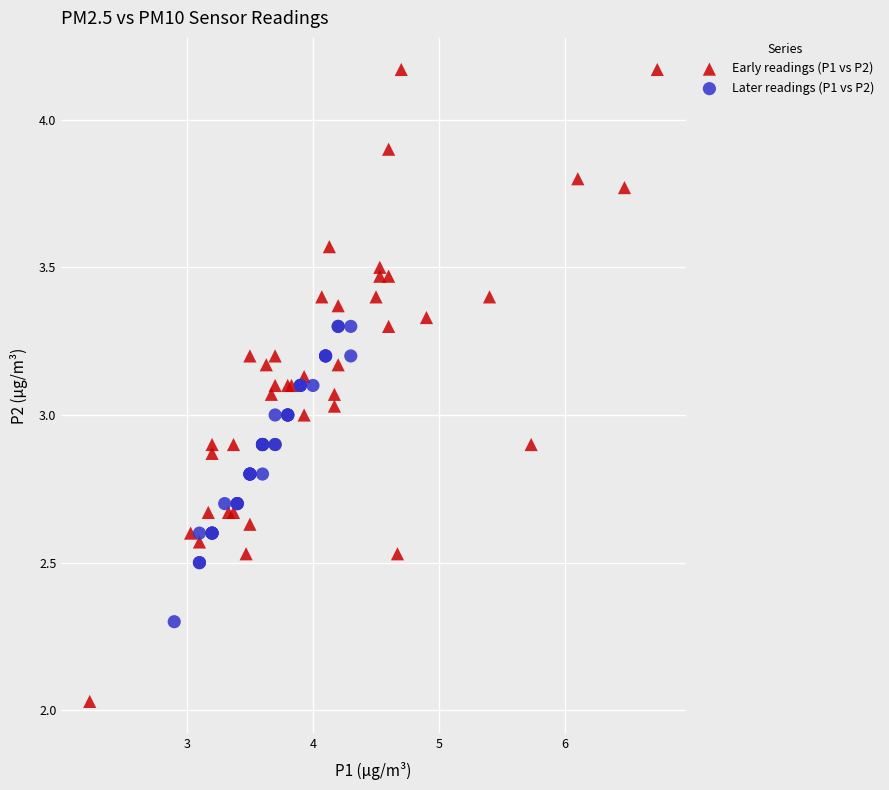

Which series reaches the minimum Y coordinate?

Early readings (P1 vs P2)